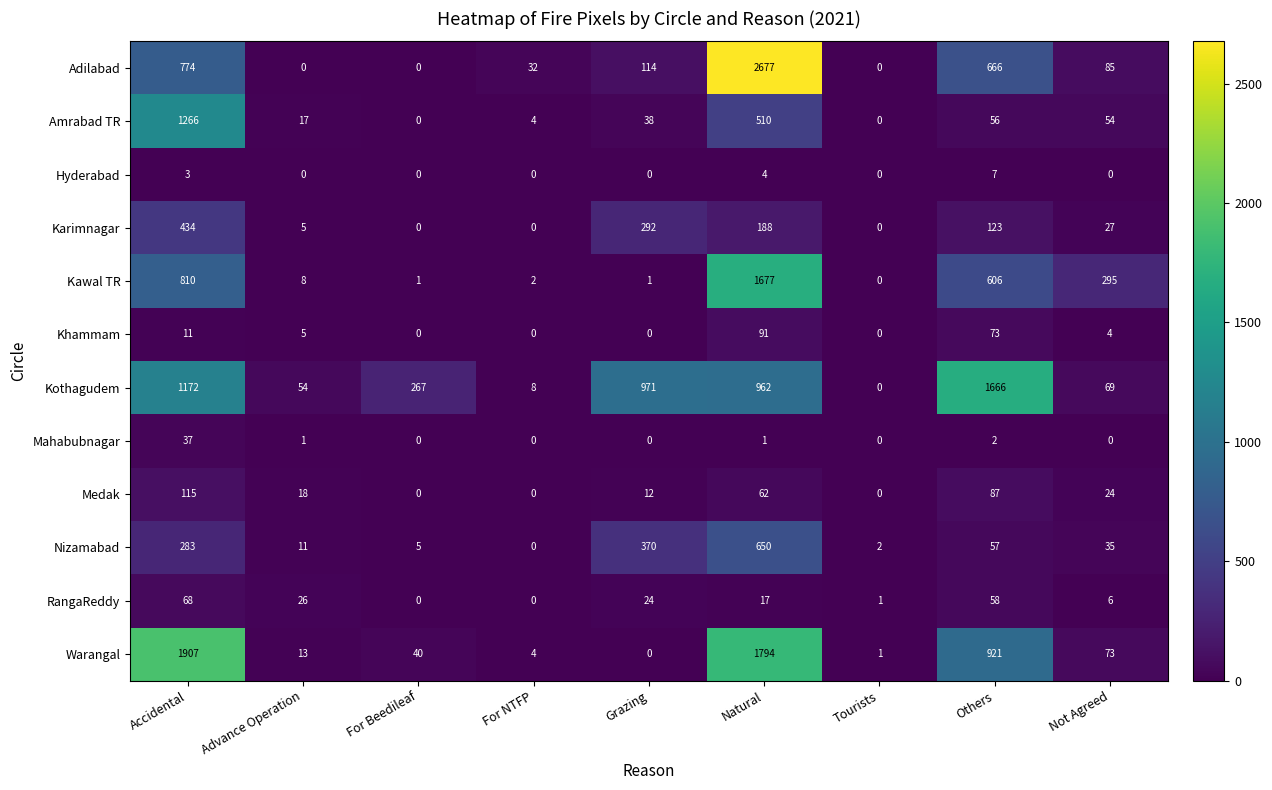

At which label is Karimnagar closest to 217?

Natural